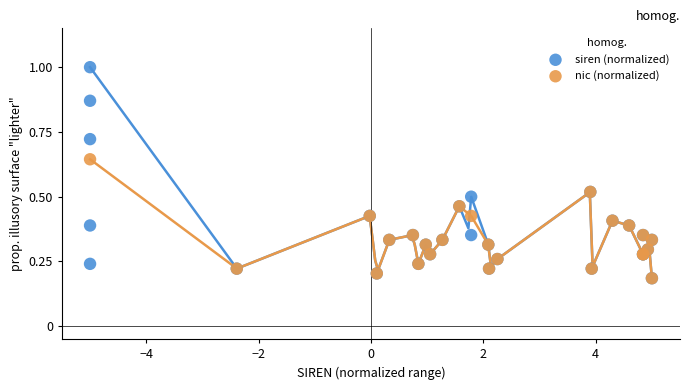

Which series contains the highest Y value?

siren (normalized)